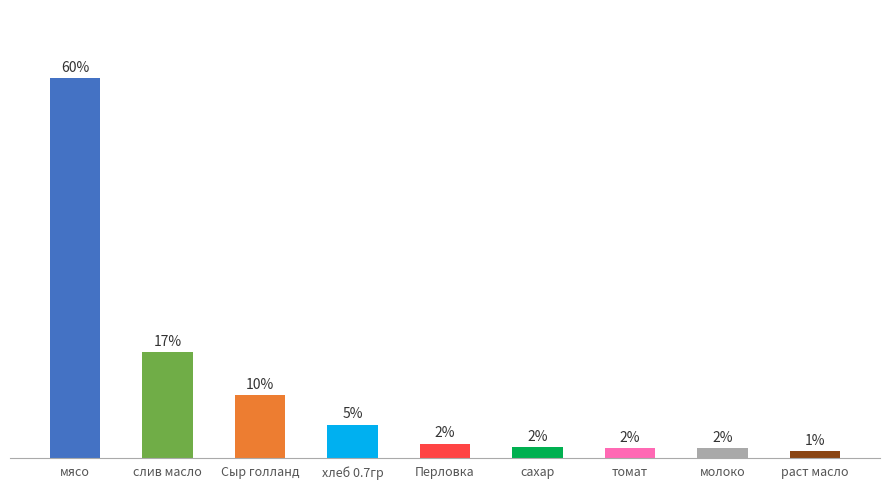

What is the ratio of the value at Перловка to the value at раст масло?

2.1